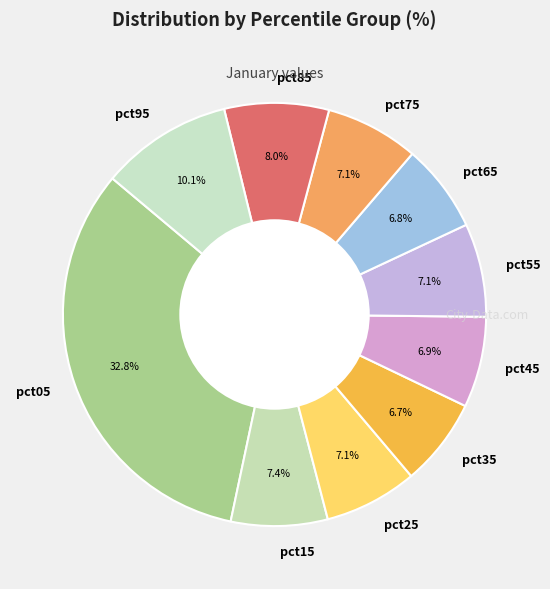

To the nearest percent, what portion does pct55 represent?

7%